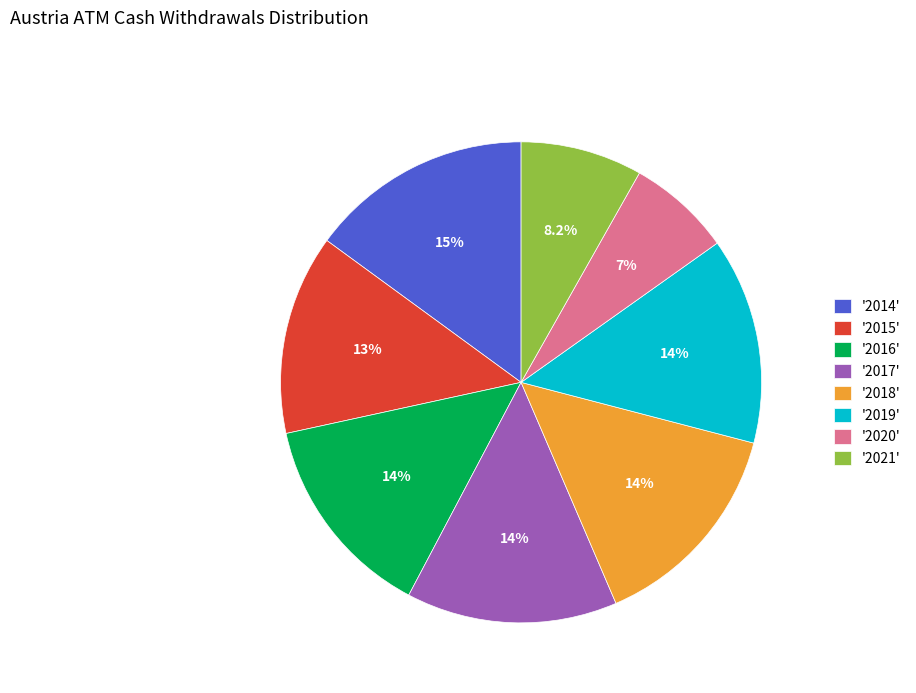

Do '2016' and '2017' together represent more than half of the pie?

No